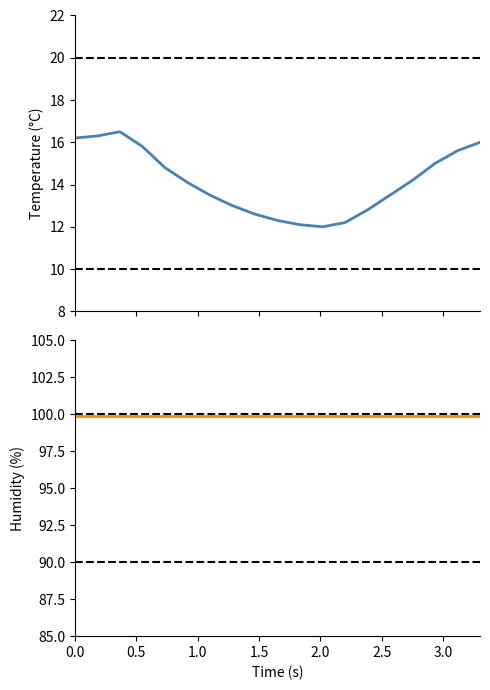

True or false: temperature and humidity cross at least once.

False